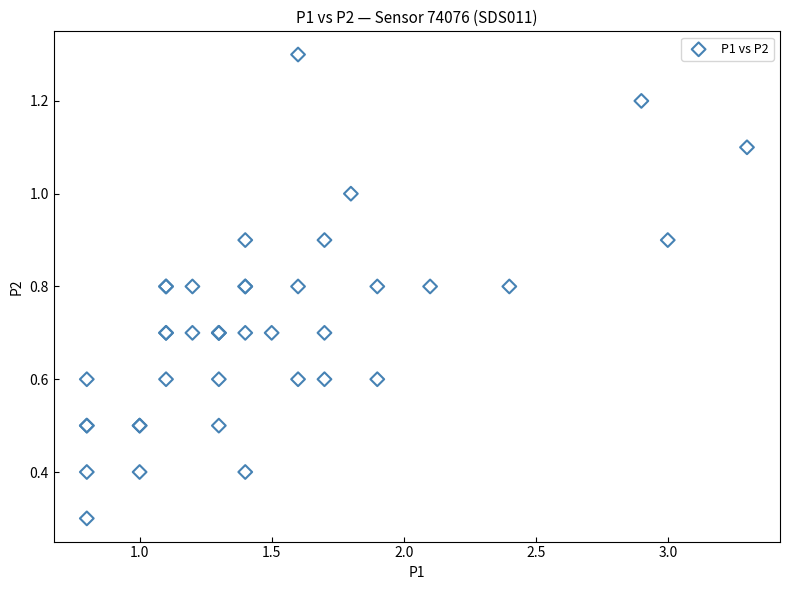

What Y value in the scatter plot is closest to 0?

0.3